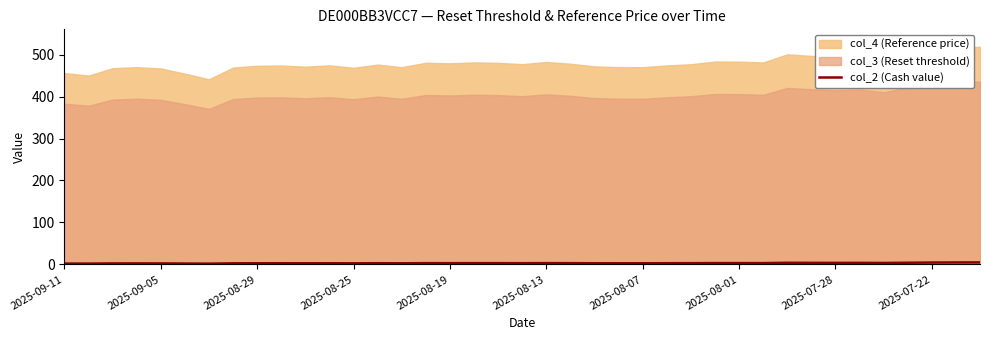

How many data points are less than 2?

2